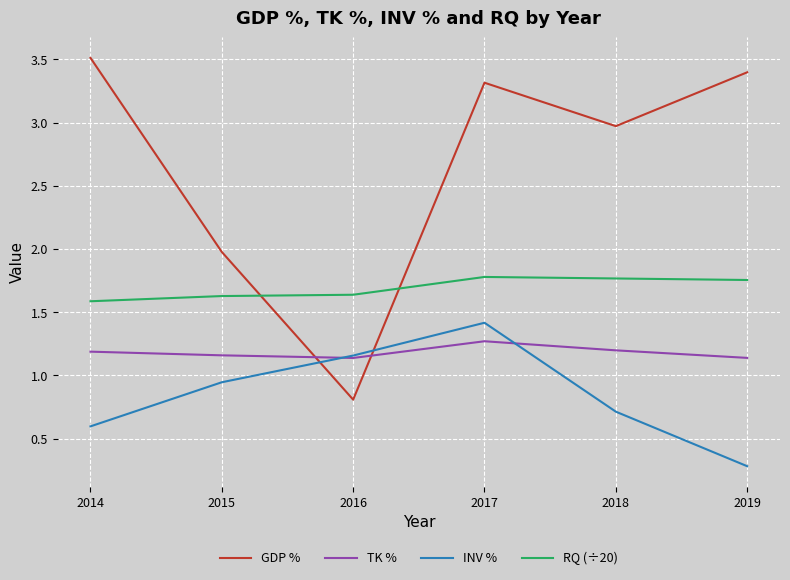

What is the minimum value shown in the chart?

0.3